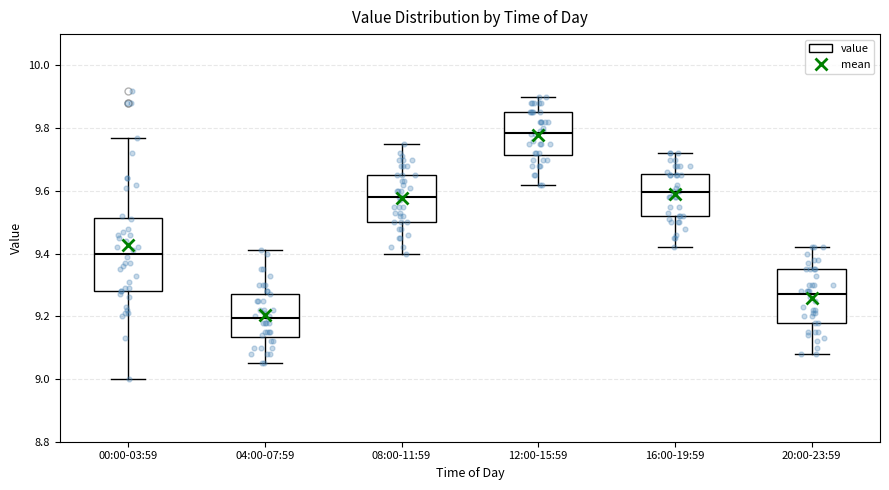

Which box's median line is the highest?

12:00-15:59